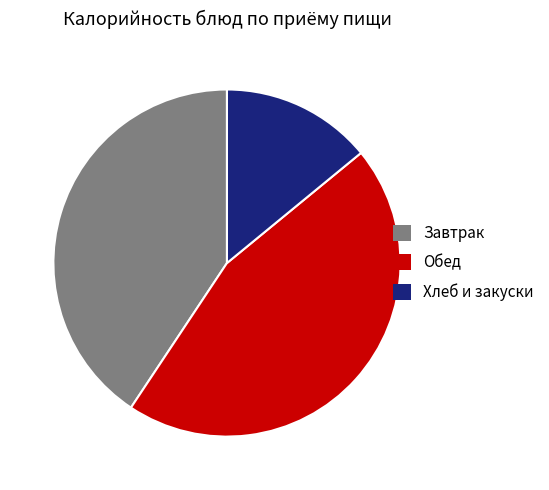

Is there a majority slice in this chart?

No